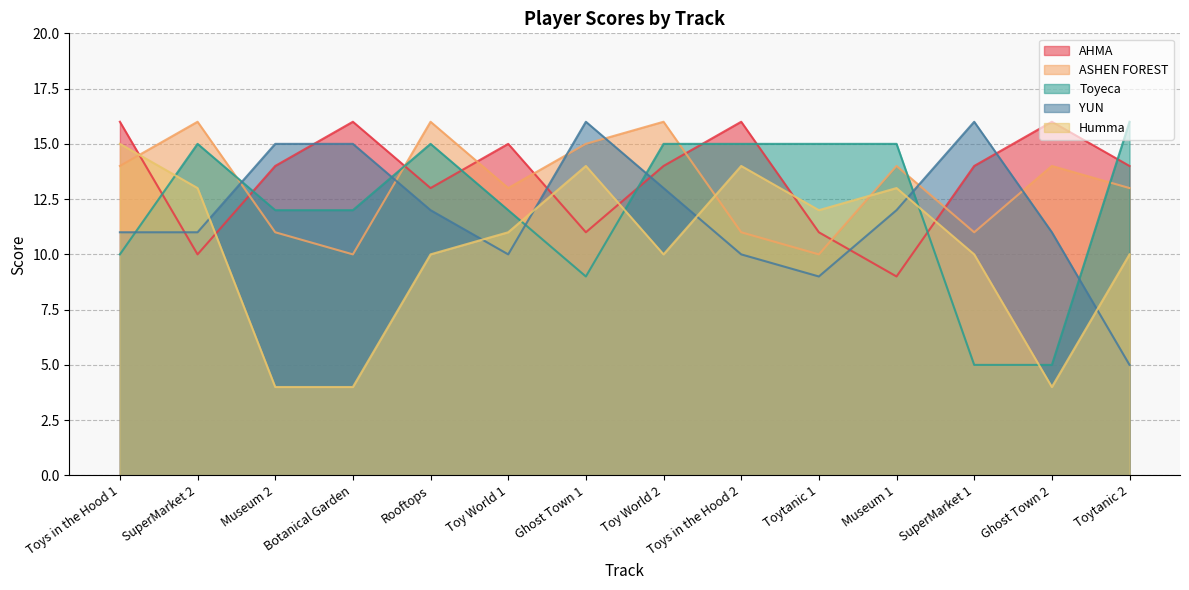

True or false: ASHEN FOREST and YUN cross at least once.

True